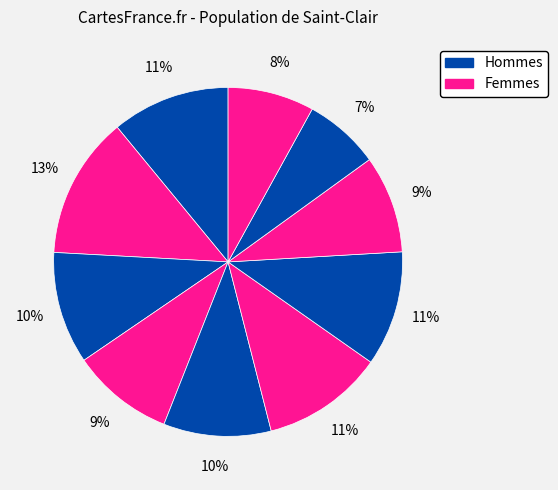

Does any single category account for the majority?

No